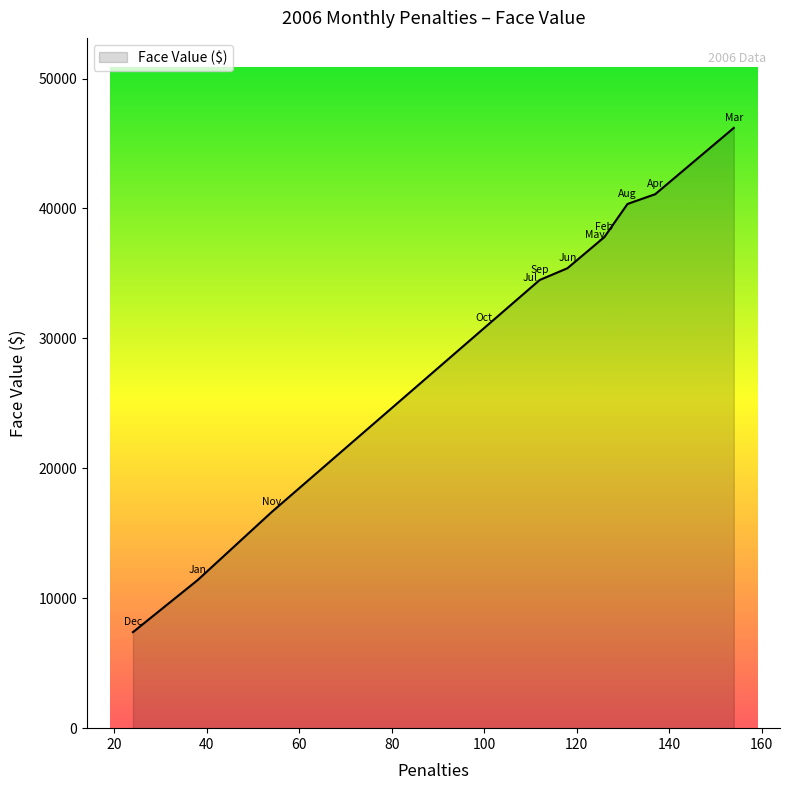

What is the greatest value displayed?

46200